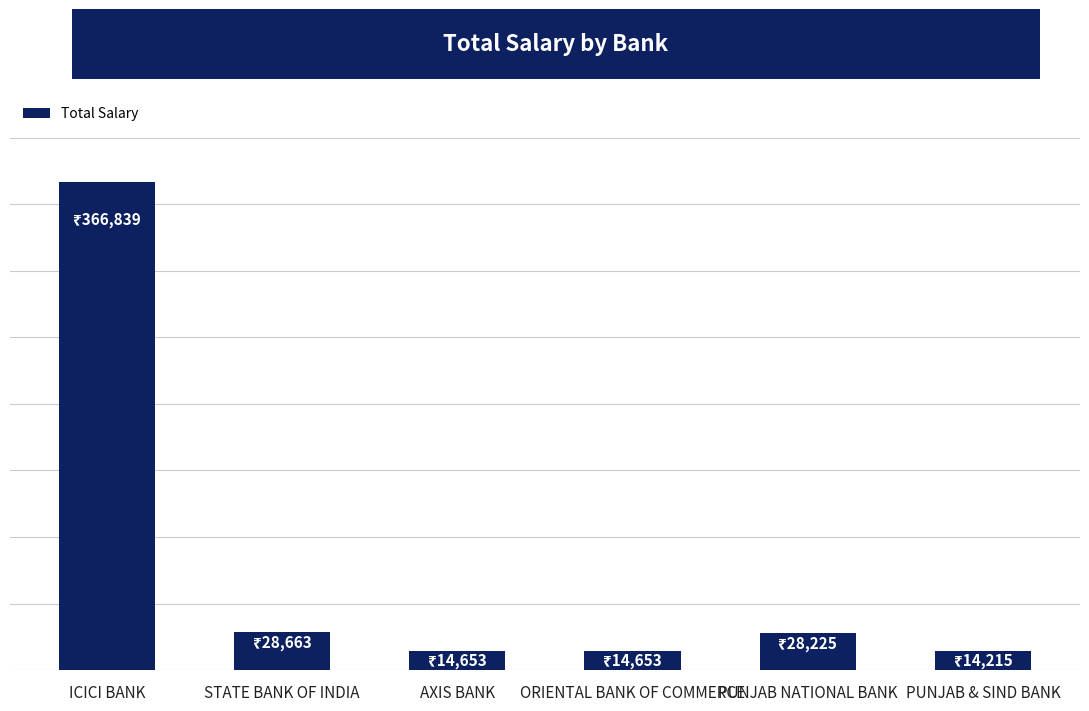

Where does the data first go above 28225?

ICICI BANK